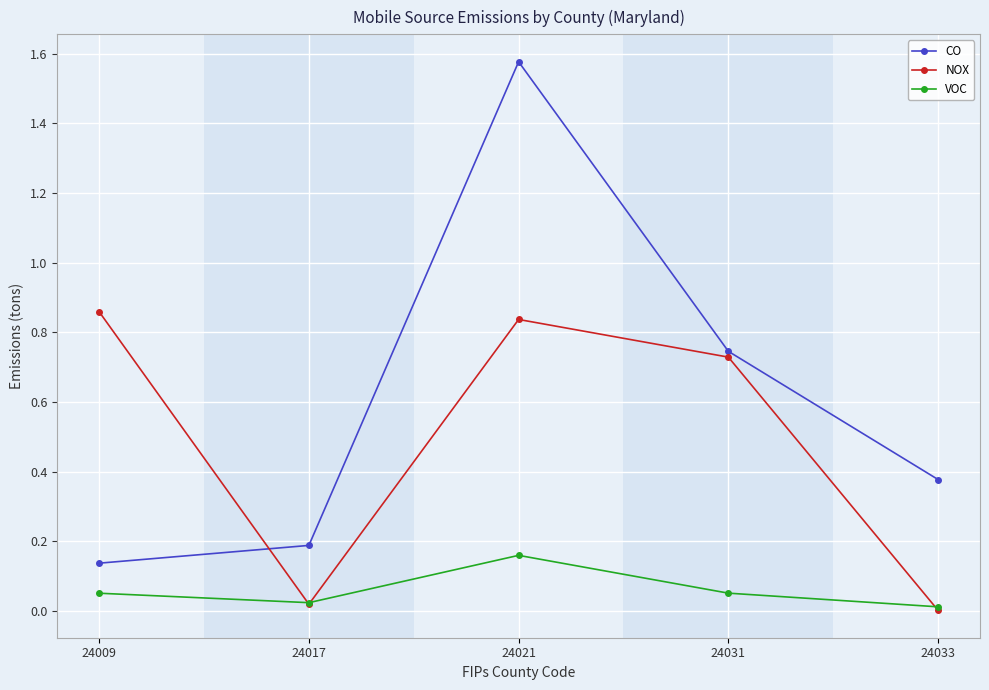

Which series has the largest total across all categories?

CO